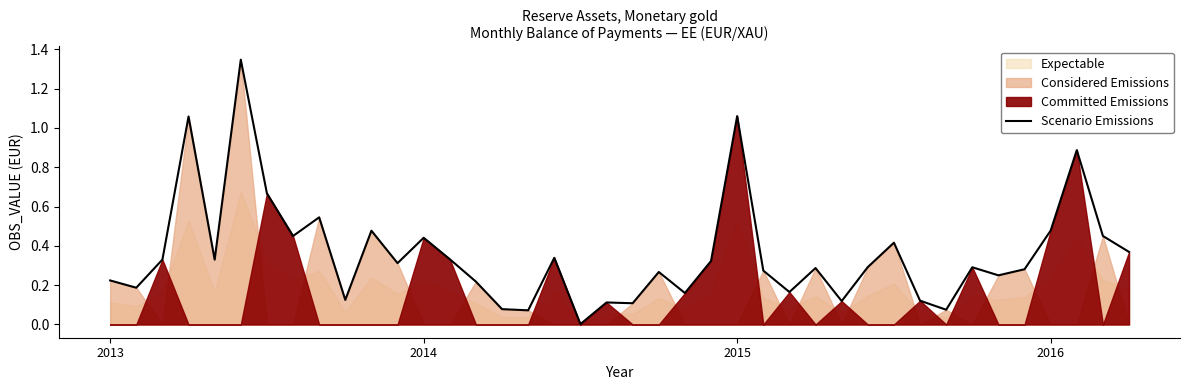

True or false: the data has more than 1 interior local peaks.

True